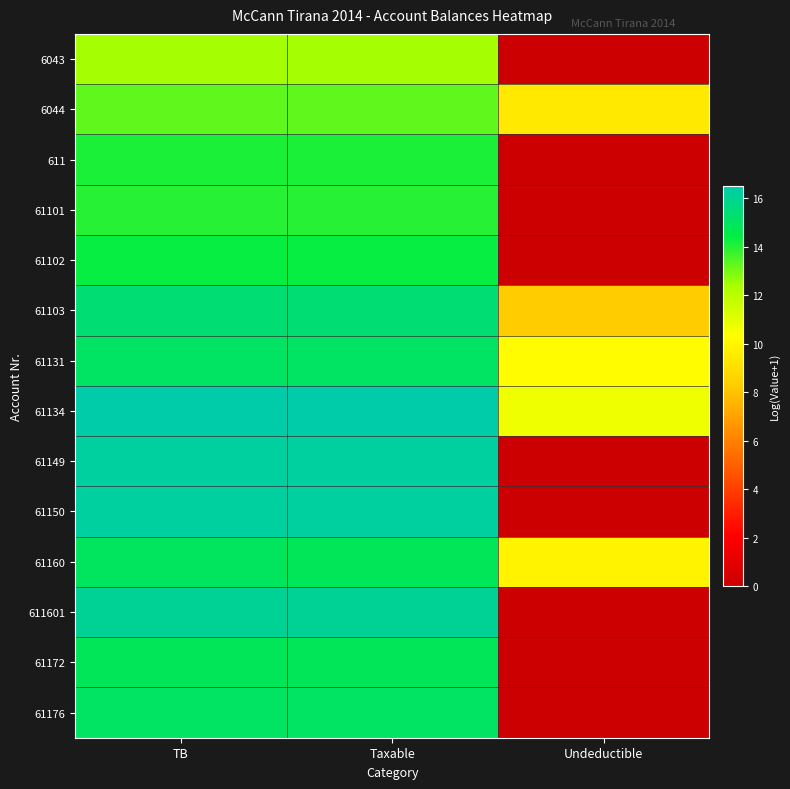

At which category is the sum across all series the highest?

TB